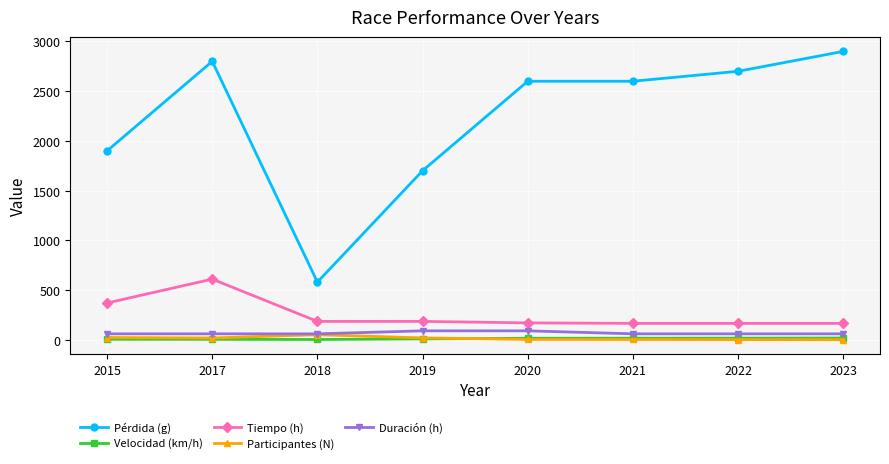

At which label does Pérdida (g) reach its minimum?

2018